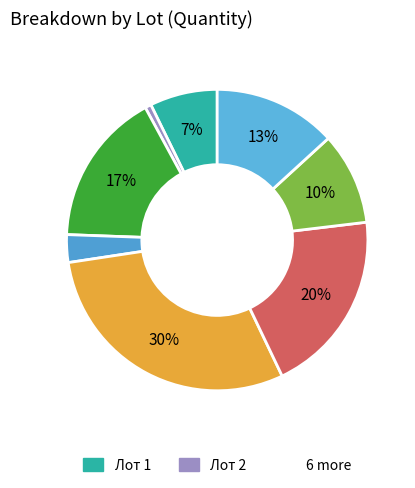

What is the smallest slice in the pie chart?

Лот 2